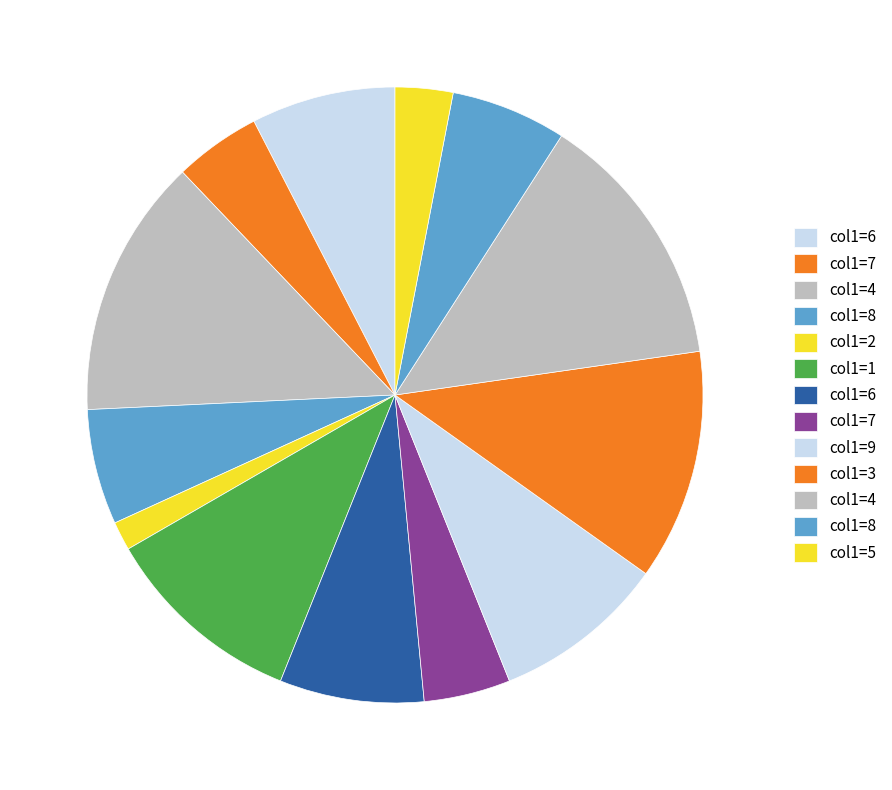

How many segments does this pie chart have?

13